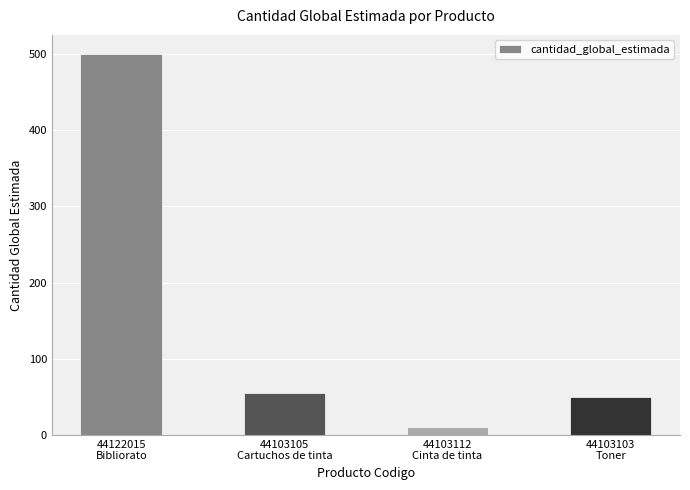

Where is the data nearest to the value 255?

44103105
Cartuchos de tinta